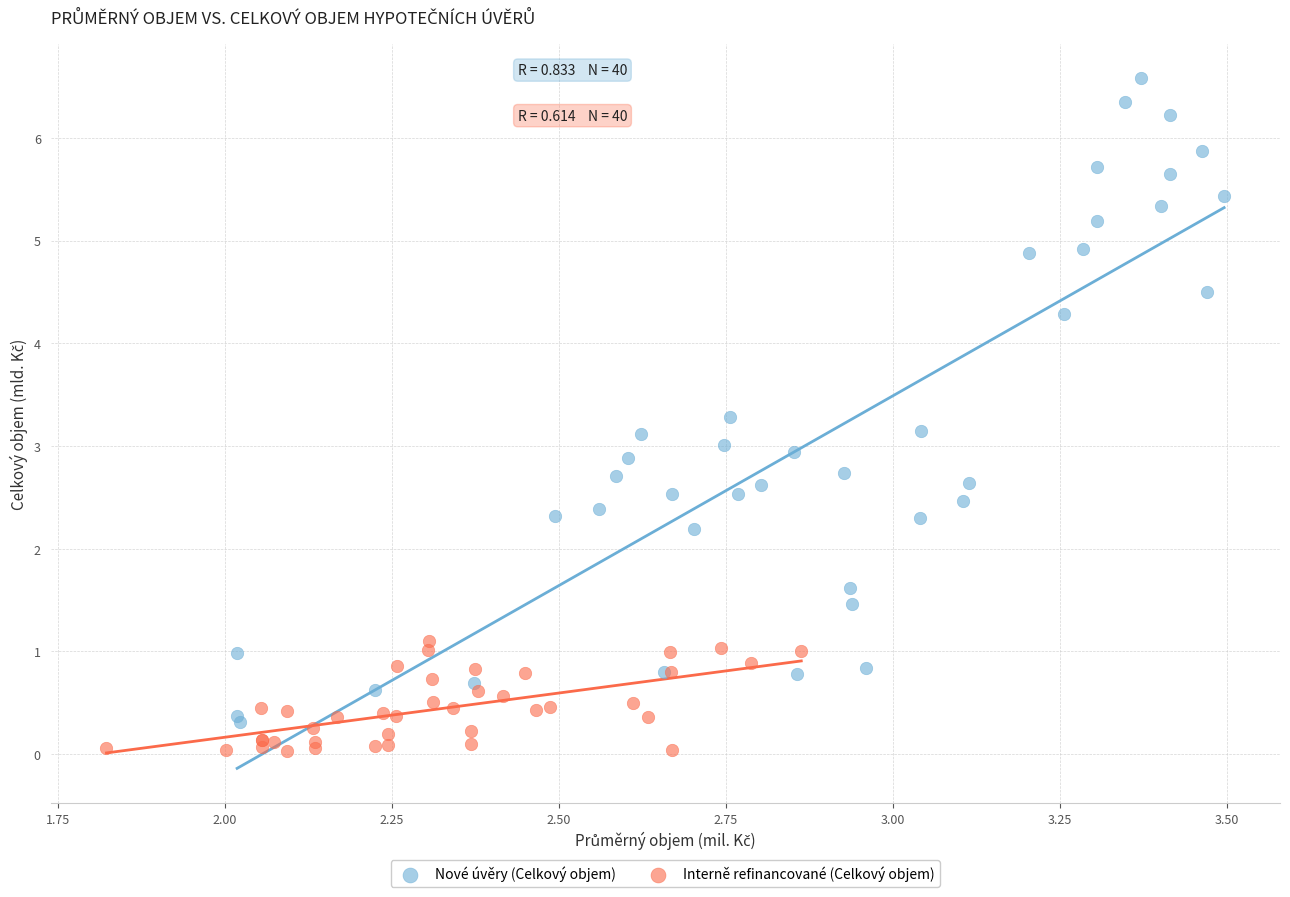

Which series reaches the maximum Y coordinate?

Nové úvěry (Celkový objem)